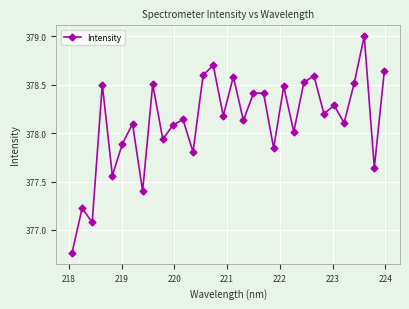

What is the maximum value shown in the chart?

379.0